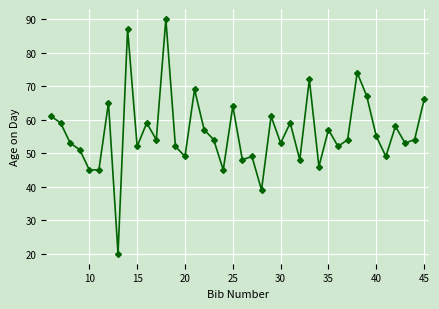

What is the smallest value displayed?

20